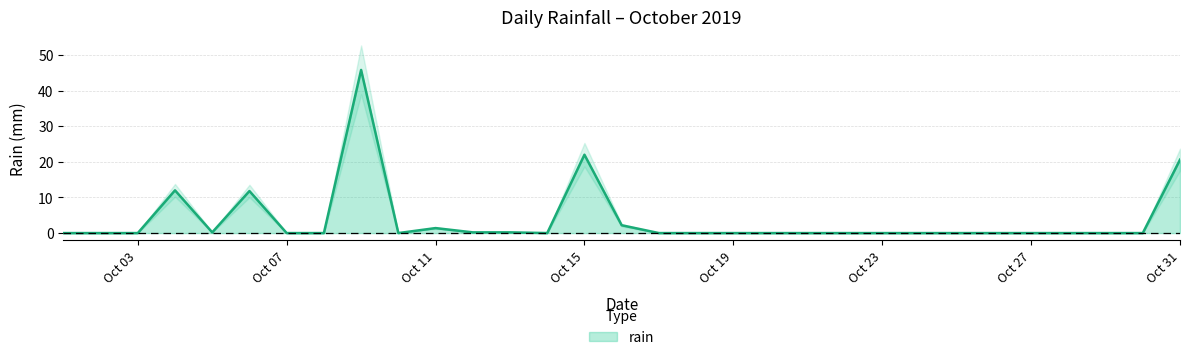

Which label corresponds to the smallest value in the chart?

2019-10-01